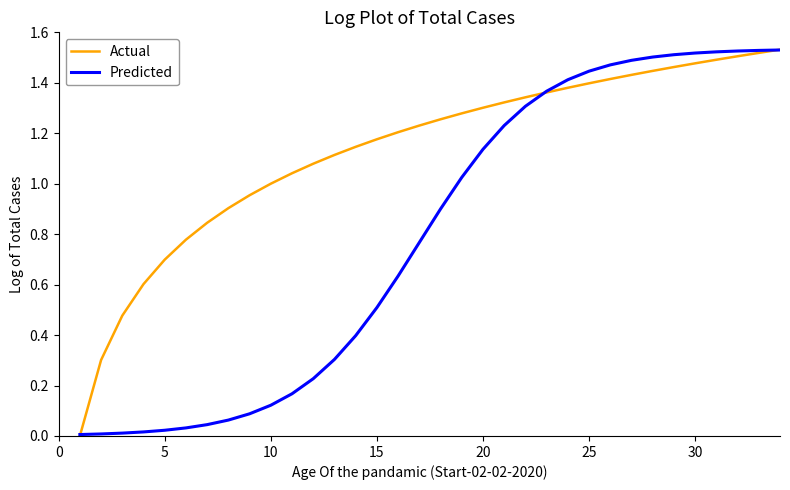

How many lines are shown in the chart?

2